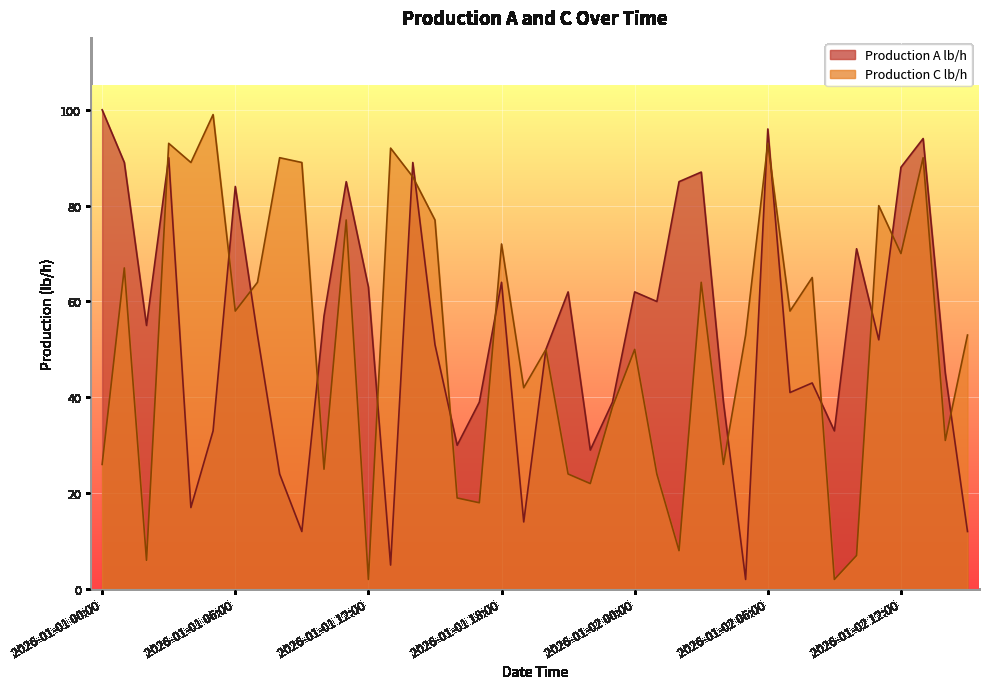

Is the value of Production A lb/h at 2026-01-01 16:00 greater than the value of Production C lb/h at 2026-01-01 19:00?

No